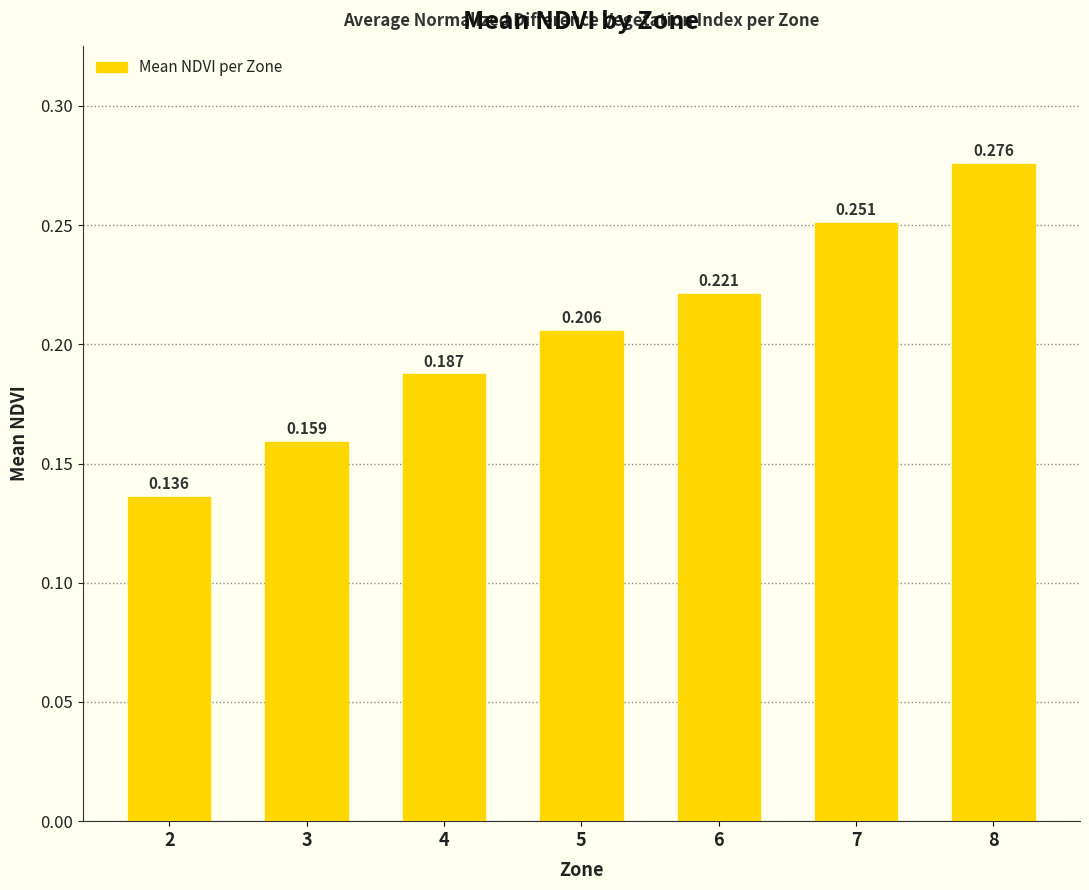

At which label is the value closest to 0?

2